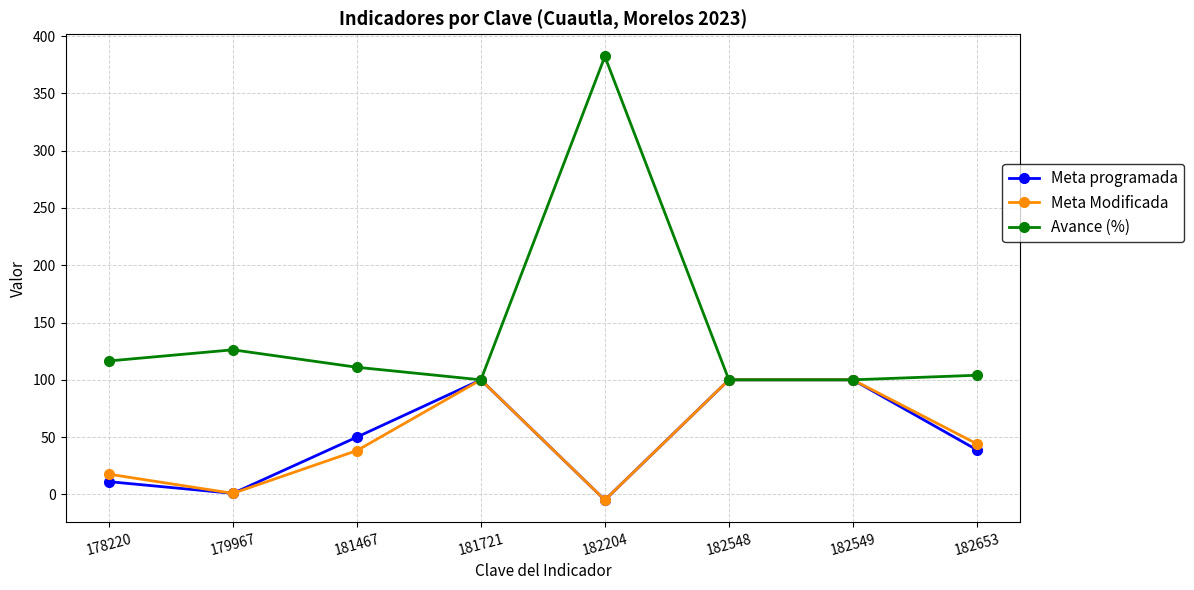

At which category does Meta Modificada reach its first local peak?

181721